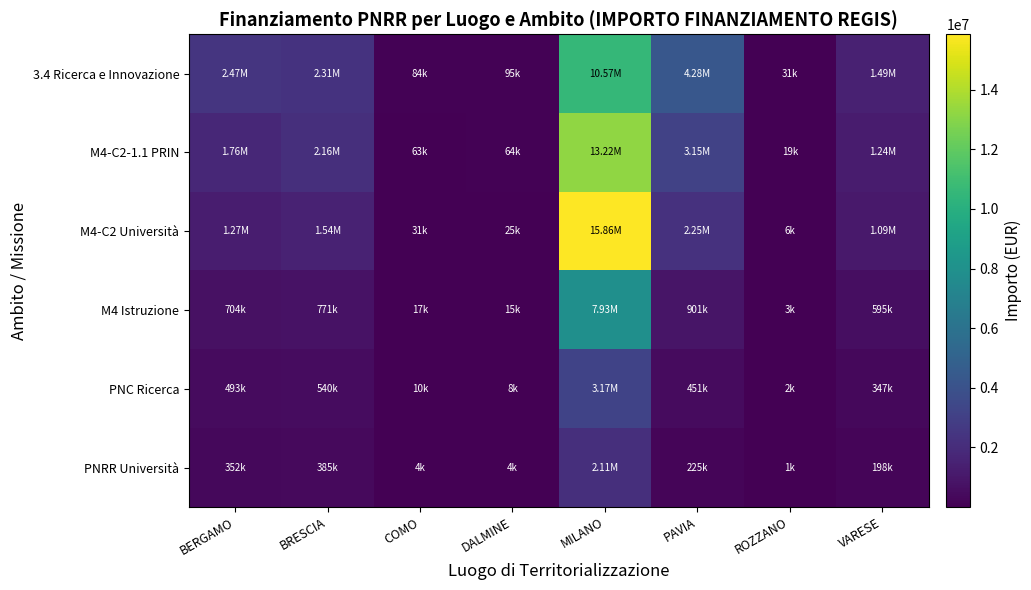

Reading left to right, list all the values displayed in this chart.

3.4 Ricerca e Innovazione: BERGAMO=2465612.4	BRESCIA=2312225.8	COMO=83505.1	DALMINE=95400.0	MILANO=10573442.7	PAVIA=4280275.2	ROZZANO=31031.2	VARESE=1487117.1
M4-C2-1.1 PRIN: BERGAMO=1761151.7	BRESCIA=2158077.4	COMO=62628.8	DALMINE=63600.0	MILANO=13216803.4	PAVIA=3153887.0	ROZZANO=18618.7	VARESE=1239264.3
M4-C2 Università: BERGAMO=1268029.2	BRESCIA=1541483.9	COMO=31314.4	DALMINE=25440.0	MILANO=15860164.1	PAVIA=2252776.4	ROZZANO=6206.2	VARESE=1090552.5
M4 Istruzione: BERGAMO=704460.7	BRESCIA=770741.9	COMO=16701.0	DALMINE=14840.0	MILANO=7930082.0	PAVIA=901110.6	ROZZANO=3103.1	VARESE=594846.8
PNC Ricerca: BERGAMO=493122.5	BRESCIA=539519.4	COMO=10438.1	DALMINE=8480.0	MILANO=3172032.8	PAVIA=450555.3	ROZZANO=1861.9	VARESE=346994.0
PNRR Università: BERGAMO=352230.3	BRESCIA=385371.0	COMO=4175.3	DALMINE=4240.0	MILANO=2114688.5	PAVIA=225277.6	ROZZANO=1241.2	VARESE=198282.3